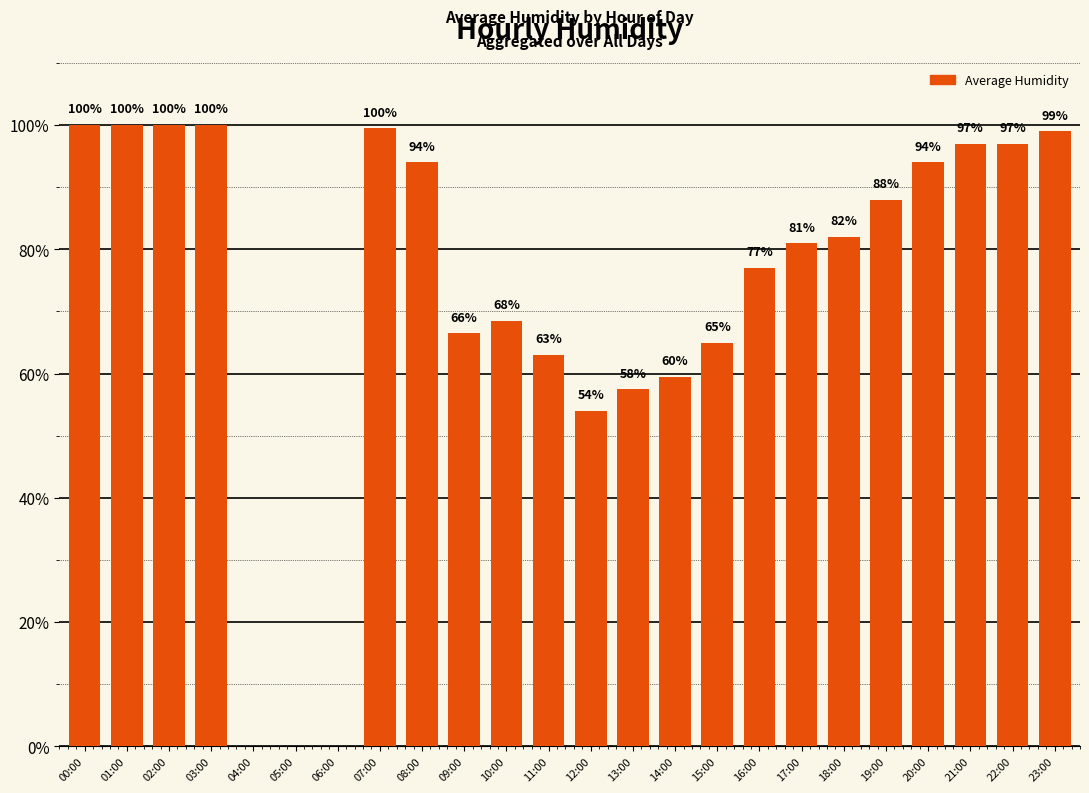

Between 13:00 and 00:00, which is larger?

00:00